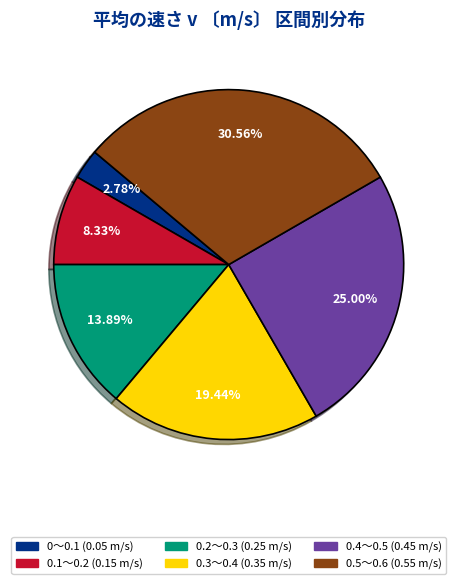

What percentage is NOT represented by 0.1～0.2?

91.7%